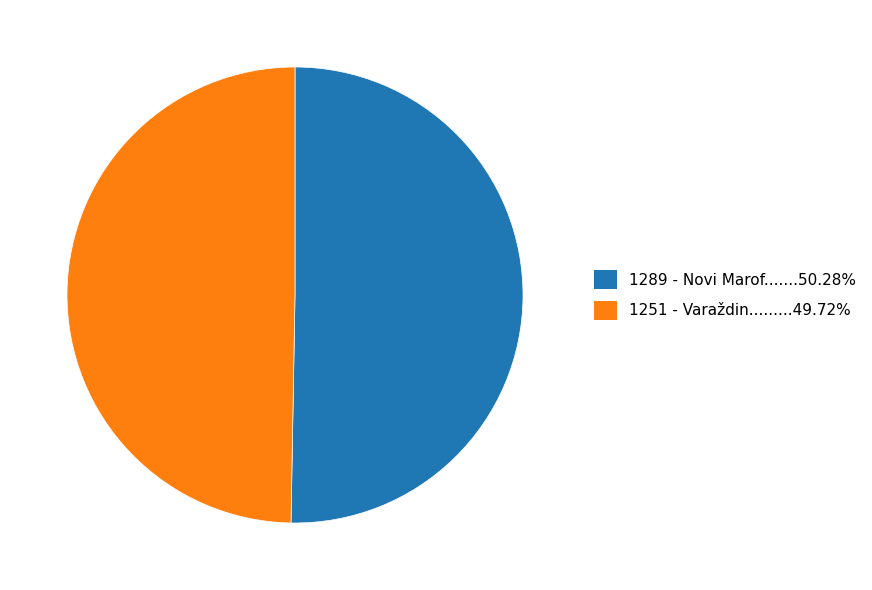

Is there a majority slice in this chart?

Yes